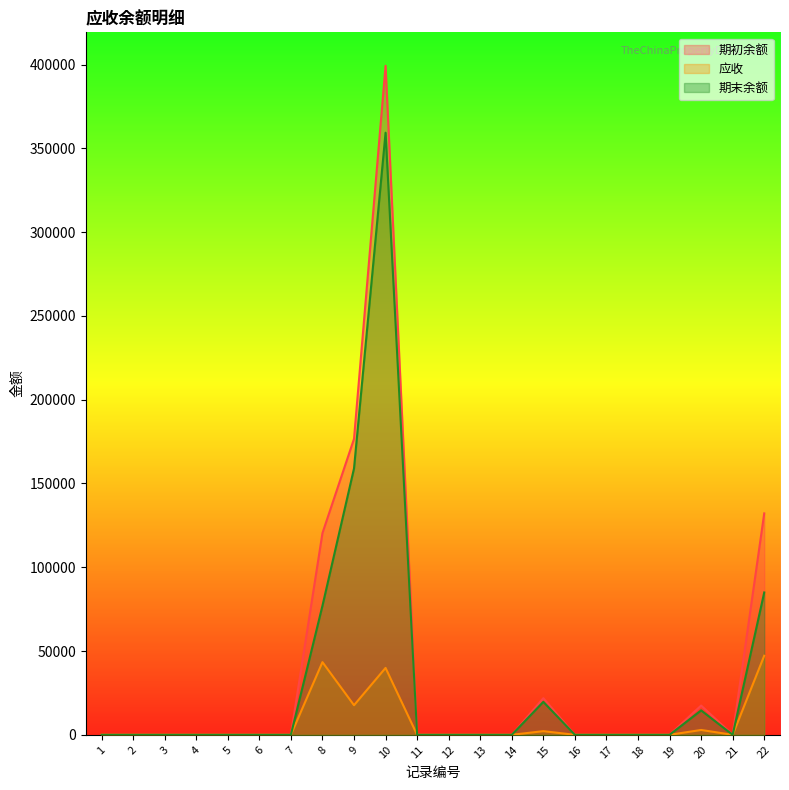

How many positive values does the 期初余额 series have?

6